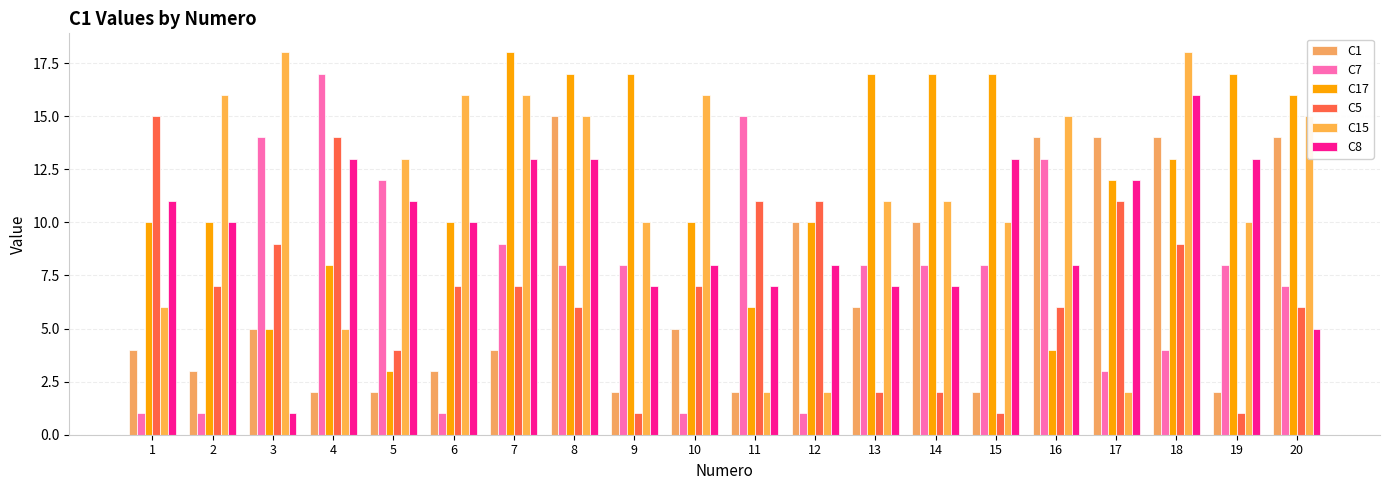

The C5 series shows 11 at 12. True or false?

True